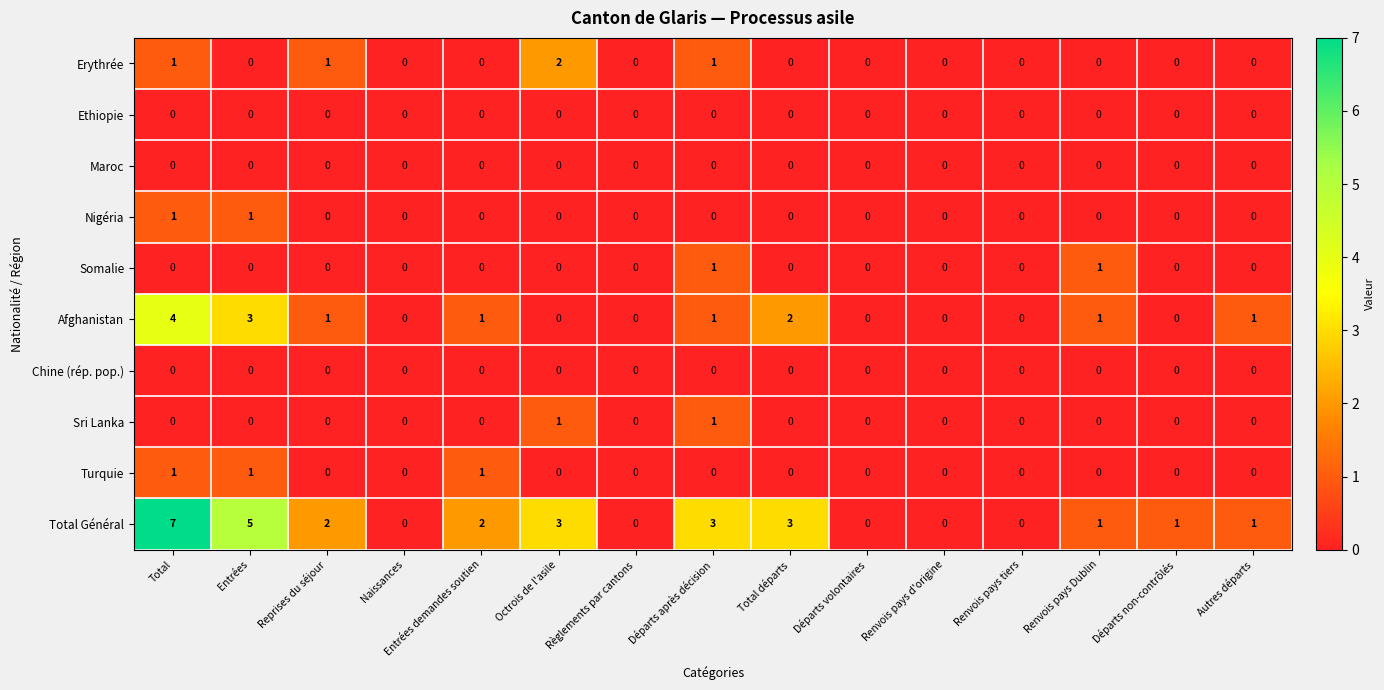

Between Total and Renvois pays tiers, which series saw the biggest shift?

Total Général